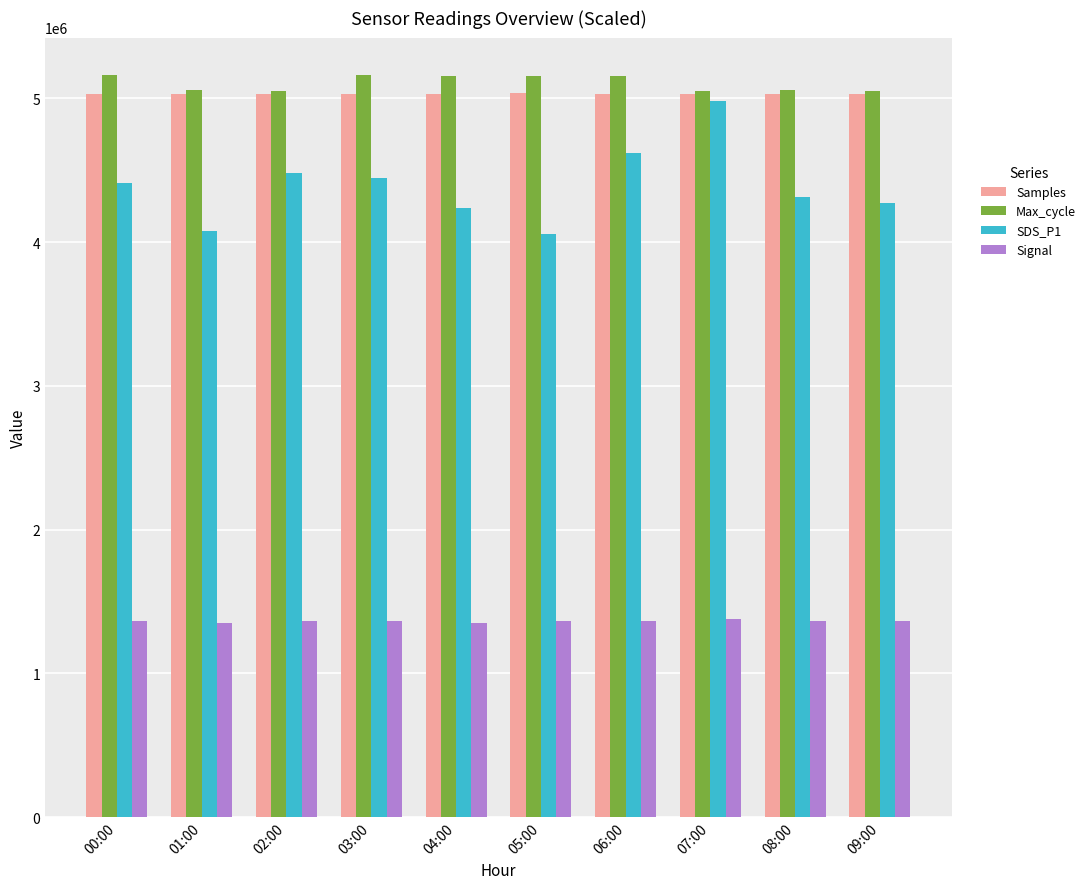

Is it true that Max_cycle equals 5051250 at 02:00?

True